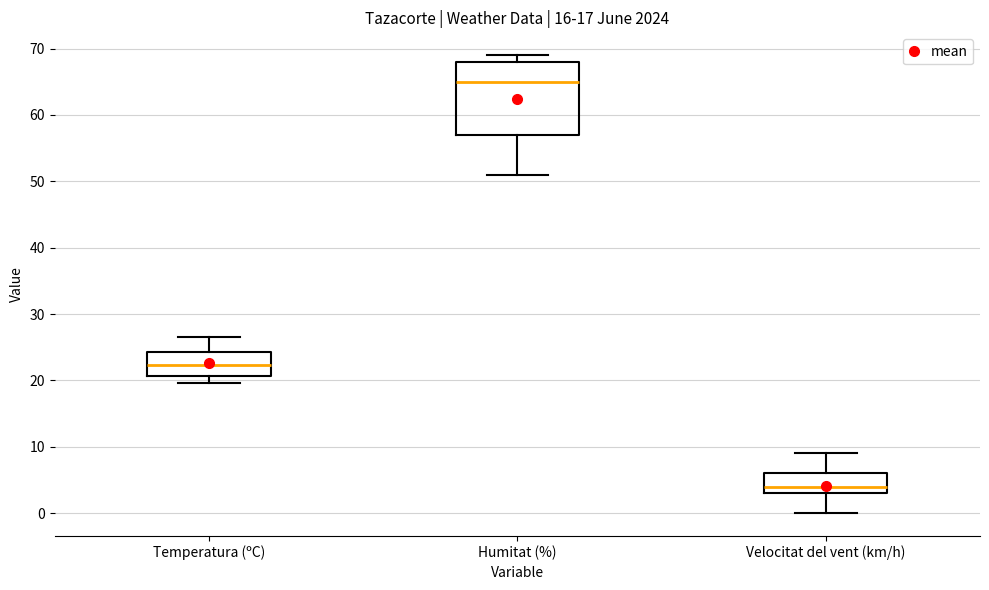

Reading left to right, read every box against the y-axis: the position of its median line, the range the box covers, and the ends of its whiskers. The values are not printed on the chart, so give them approximately, as read against the axis.

Temperatura (ºC): median 22, box 21 to 24, whiskers 20 to 27
Humitat (%): median 65, box 57 to 68, whiskers 51 to 69
Velocitat del vent (km/h): median 4, box 3 to 6, whiskers 0 to 9